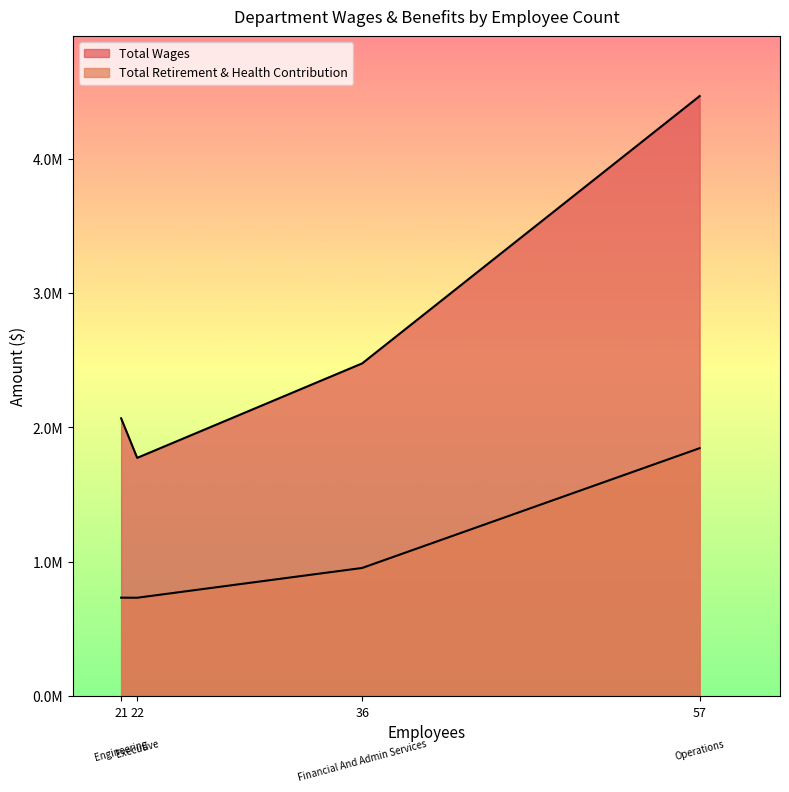

True or false: Total Retirement & Health Contribution and Total Wages cross at least once.

False